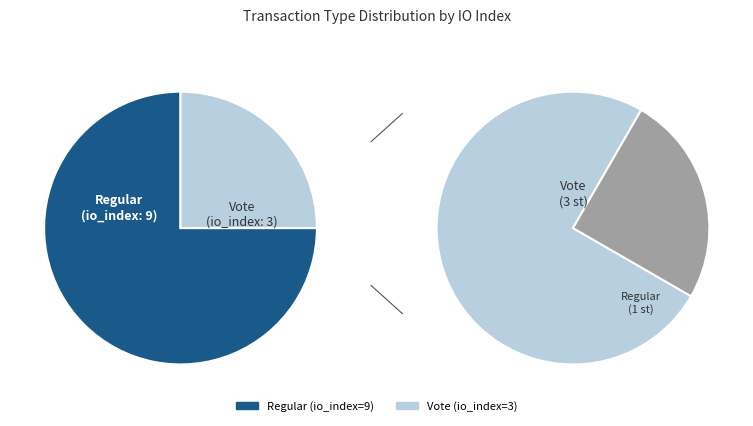

To the nearest percent, what is the difference between the Vote and Regular slice percentages?

50%